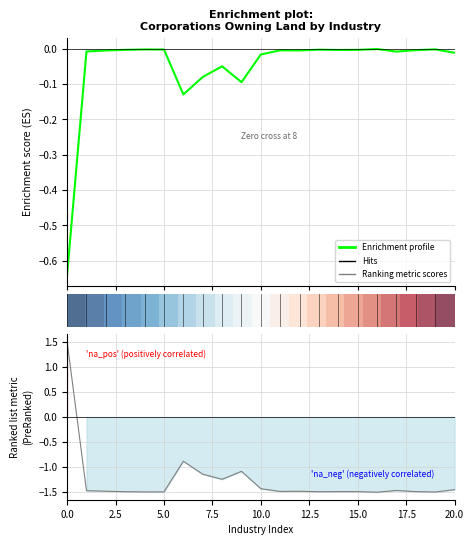

True or false: Effectively used has a value of -2.4 at Manufacture of ceramic.

False